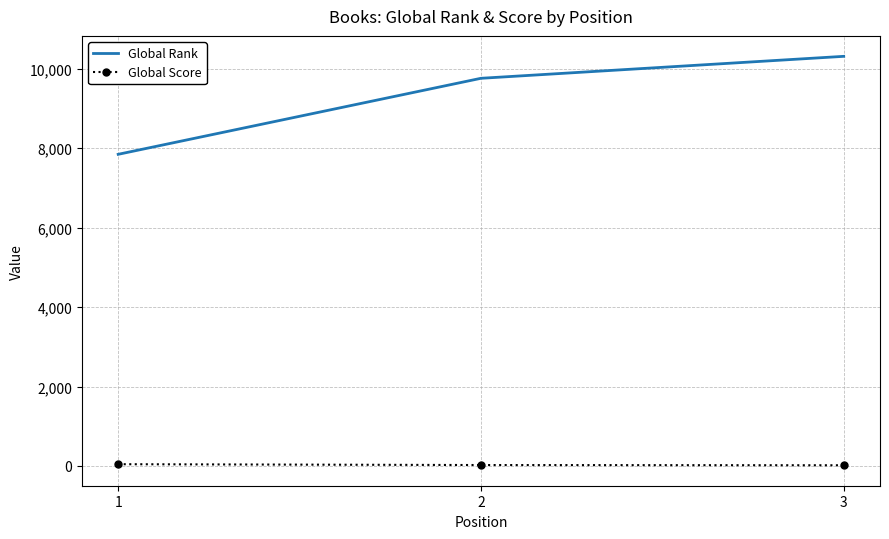

What is the greatest value displayed?

10314